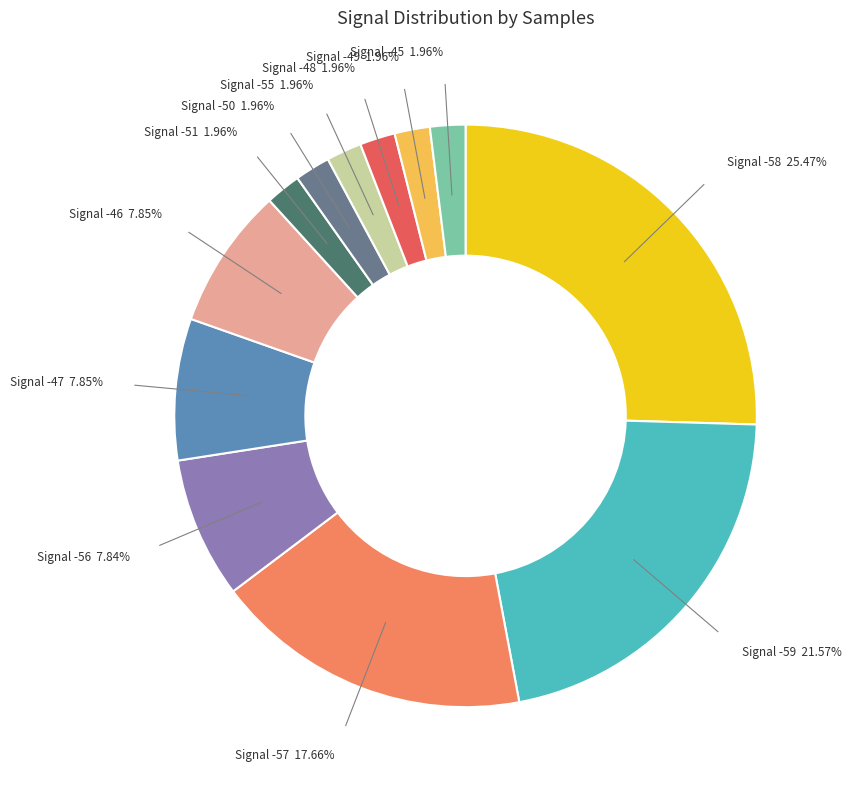

Does any single category account for the majority?

No